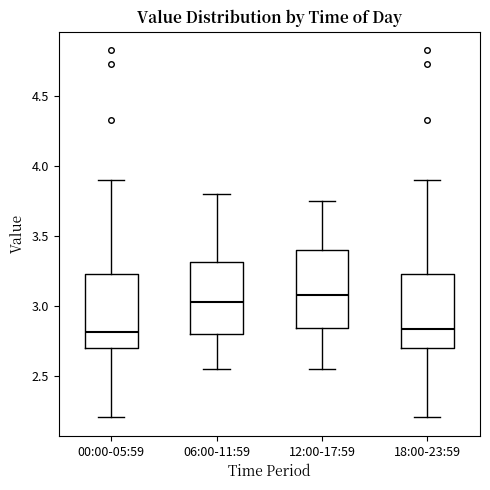

Reading left to right, transcribe this box plot: for each box, give where its median line is, the range the box spans, and where its two whiskers end, as read against the y-axis. The values are not printed on the chart, so give them approximately, as read against the axis.

00:00-05:59: median 2.80, box 2.70 to 3.25, whiskers 2.20 to 3.90
06:00-11:59: median 3.05, box 2.80 to 3.30, whiskers 2.55 to 3.80
12:00-17:59: median 3.10, box 2.85 to 3.40, whiskers 2.55 to 3.75
18:00-23:59: median 2.85, box 2.70 to 3.25, whiskers 2.20 to 3.90